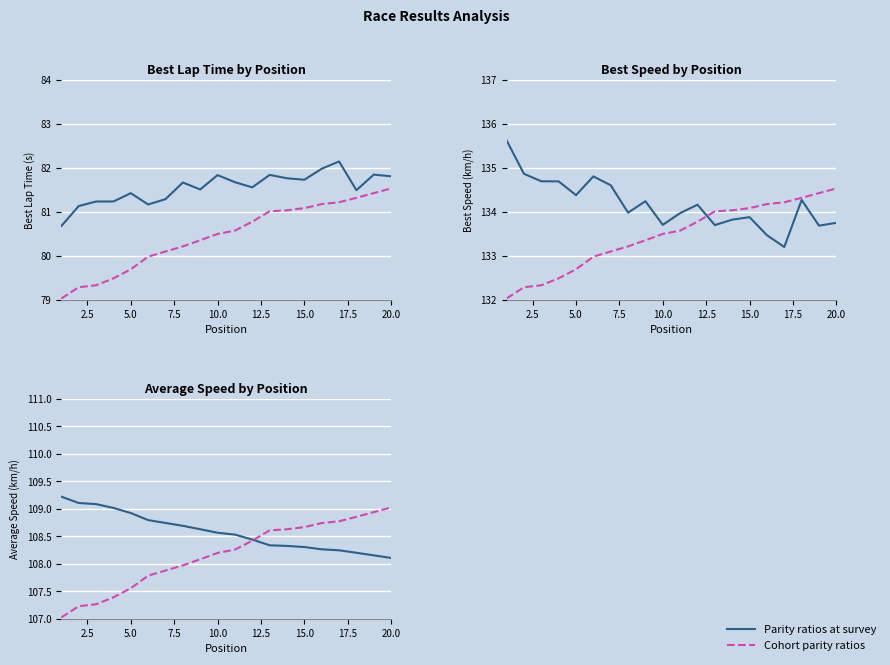

Does the chart display data point markers on the line(s)?

No